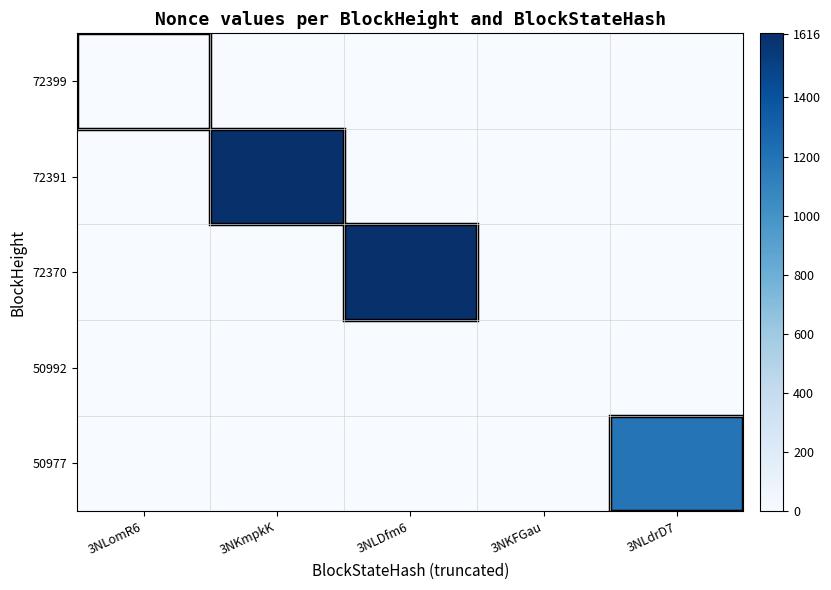

Rank the series at 3NLDfm6 from lowest to highest value.

72399, 72391, 50992, 50977, 72370